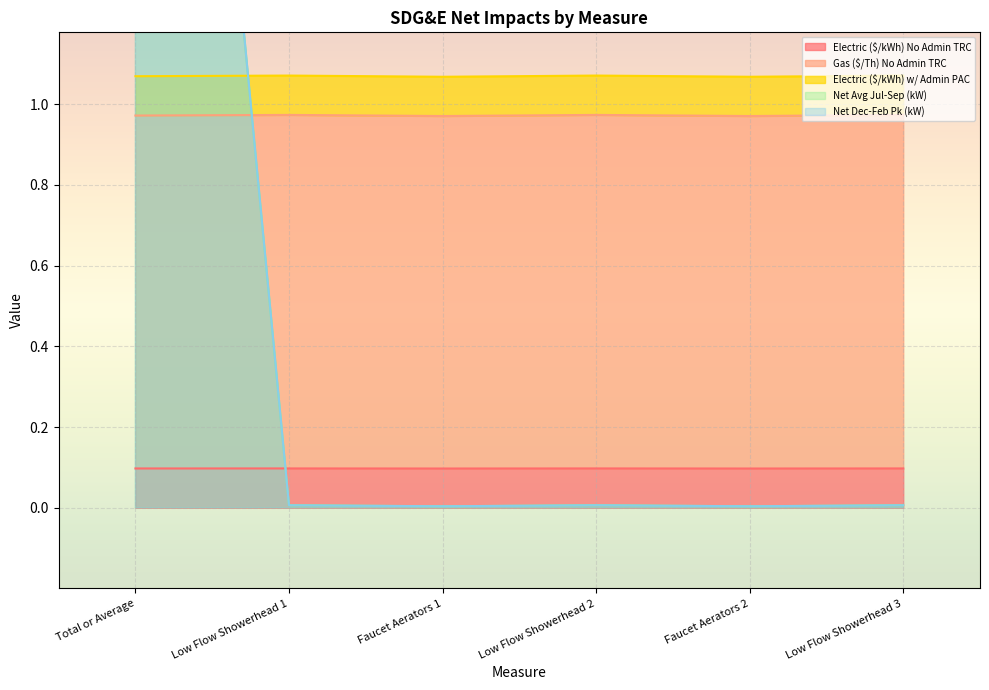

Which category has the lowest value across all series?

Faucet Aerators 1